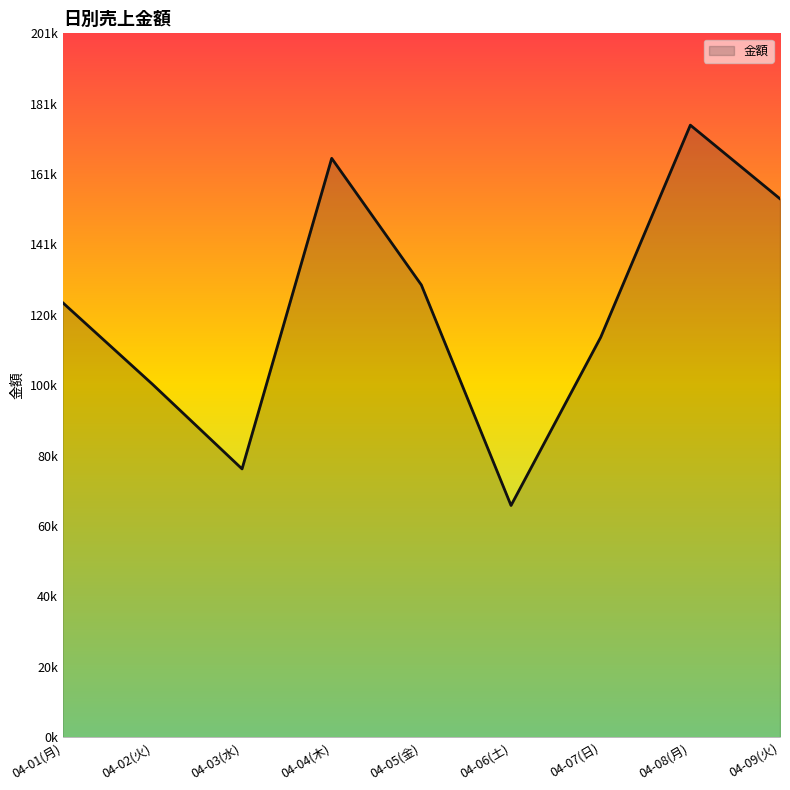

What is the change in value from 04-01(月) to 04-03(水)?

-47600